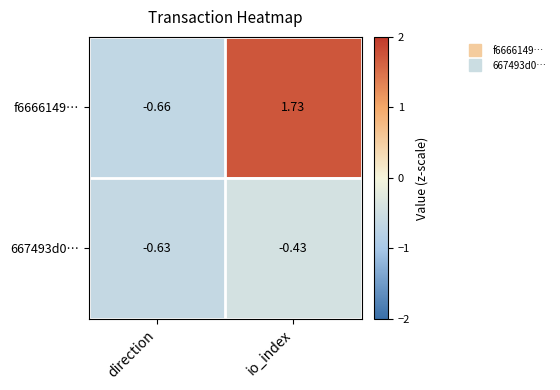

At which label is f6666149… closest to 0?

direction